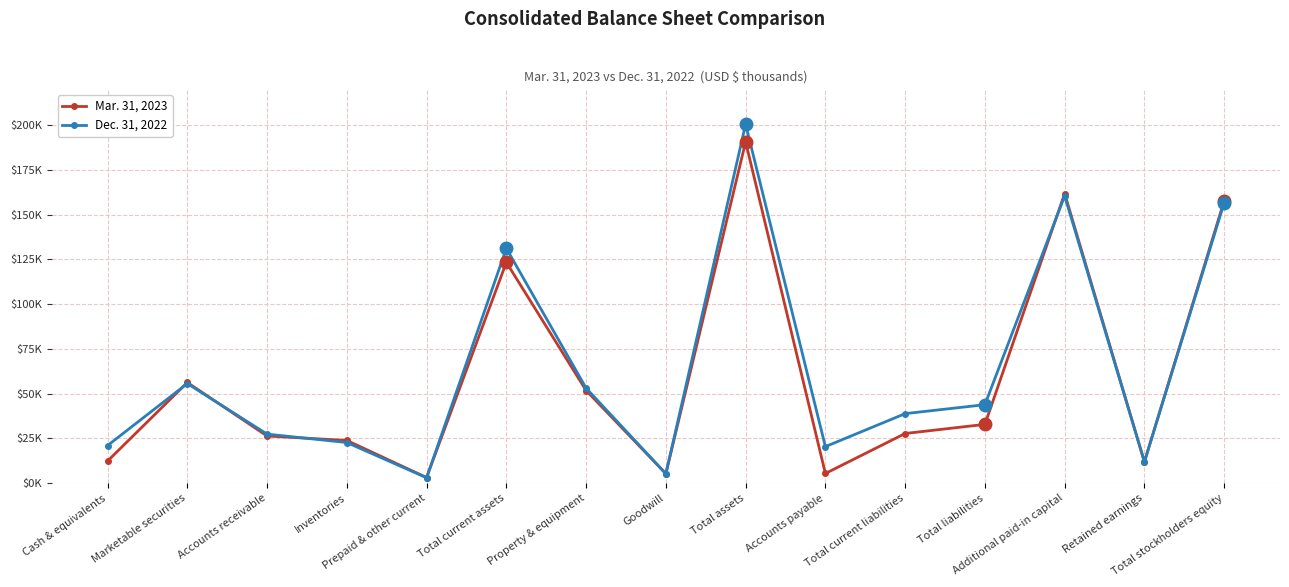

Rank the categories by Dec. 31, 2022 value from highest to lowest.

Total assets, Additional paid-in capital, Total stockholders equity, Total current assets, Marketable securities, Property & equipment, Total liabilities, Total current liabilities, Accounts receivable, Inventories, Cash & equivalents, Accounts payable, Retained earnings, Goodwill, Prepaid & other current